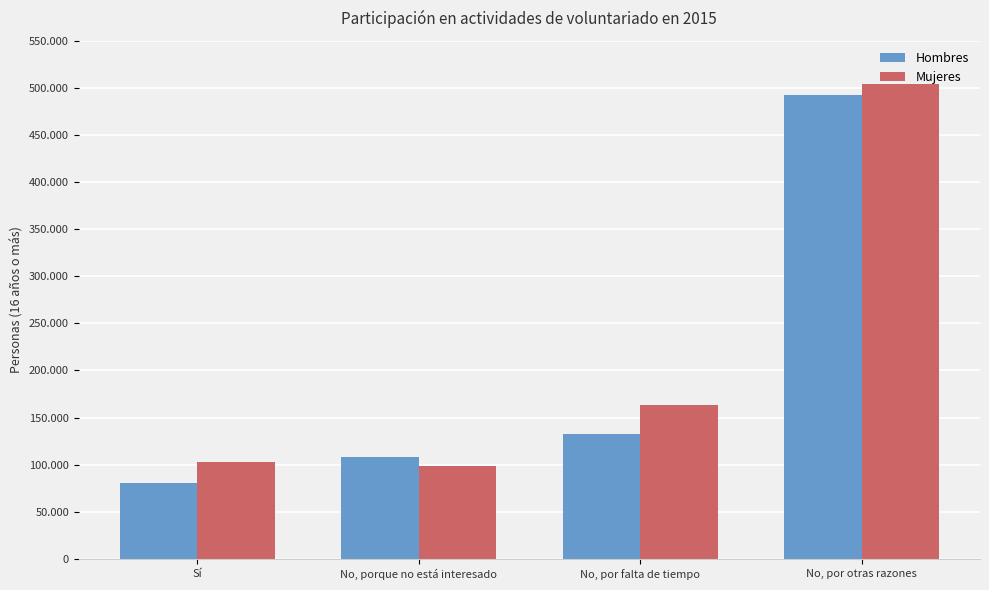

Between Sí and No, porque no está interesado, which series saw the biggest shift?

Hombres